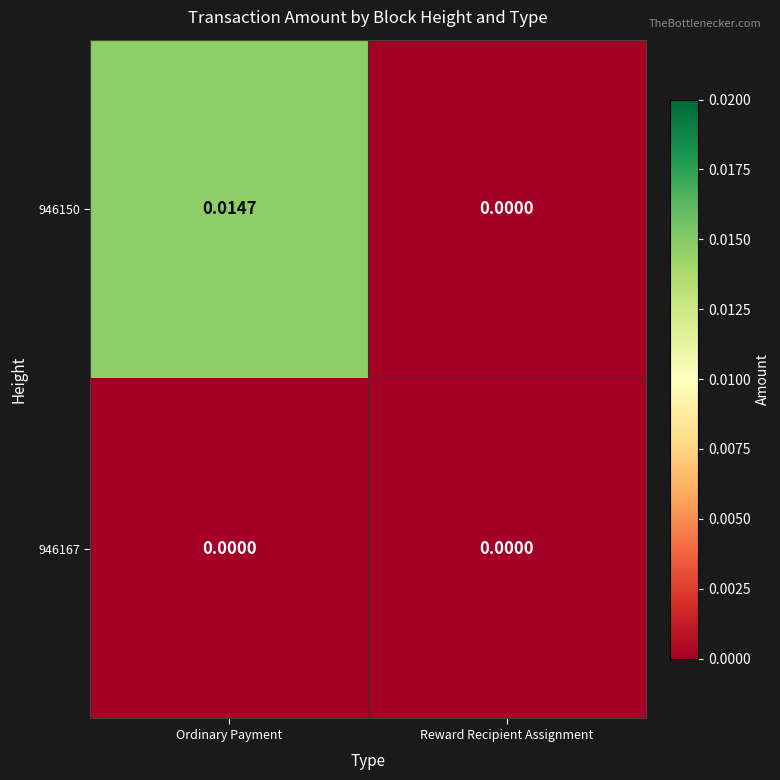

Which series changed the most between Ordinary Payment and Reward Recipient Assignment?

946150